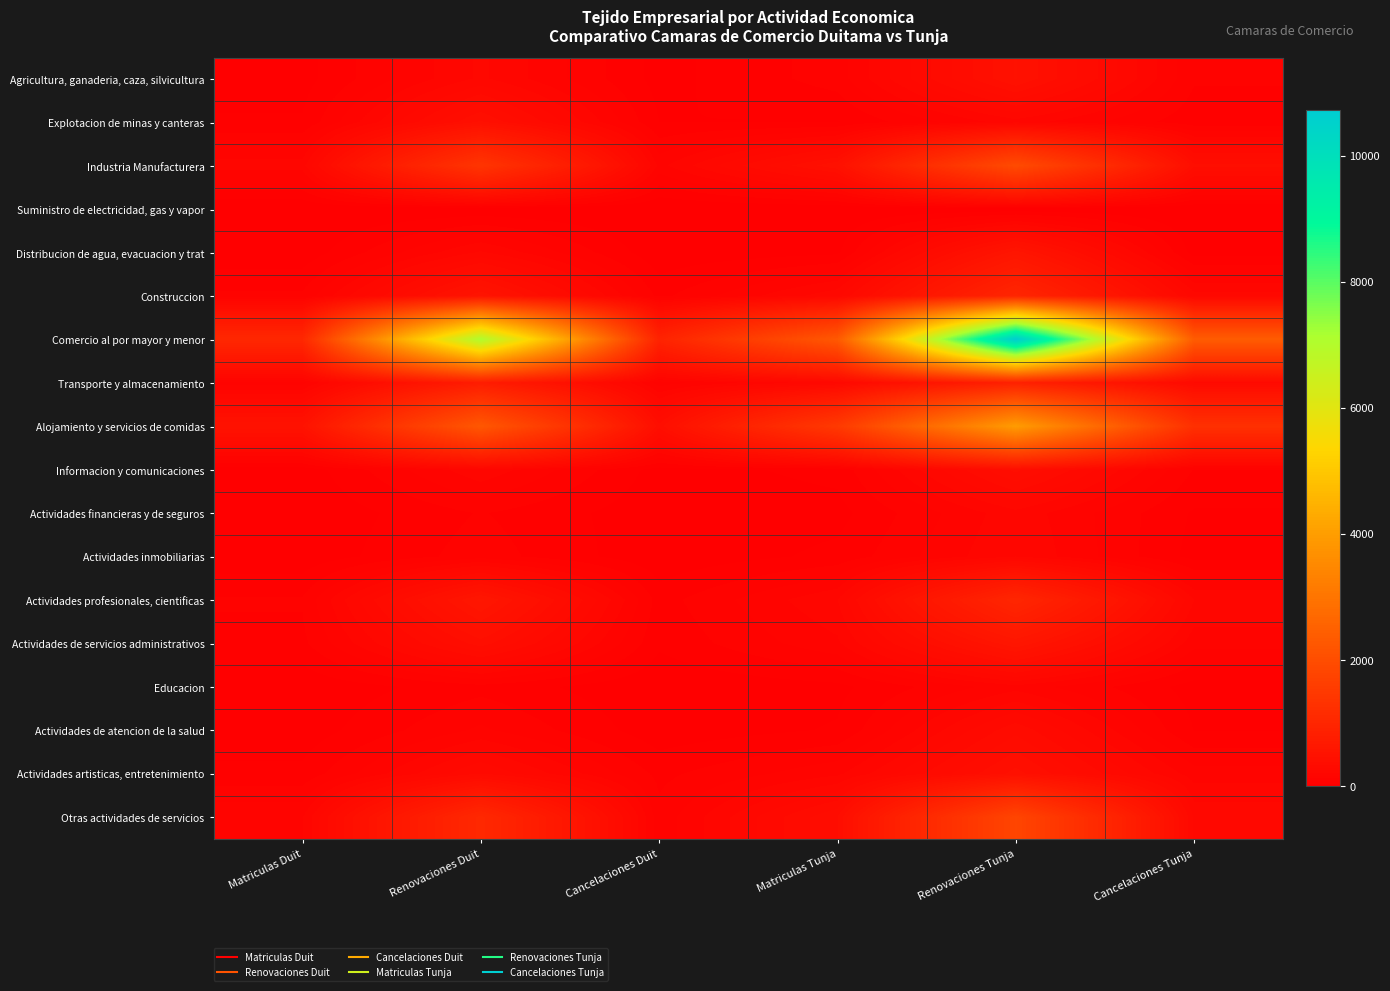

Which has a higher value, Cancelaciones Duit or Renovaciones Duit?

Renovaciones Duit